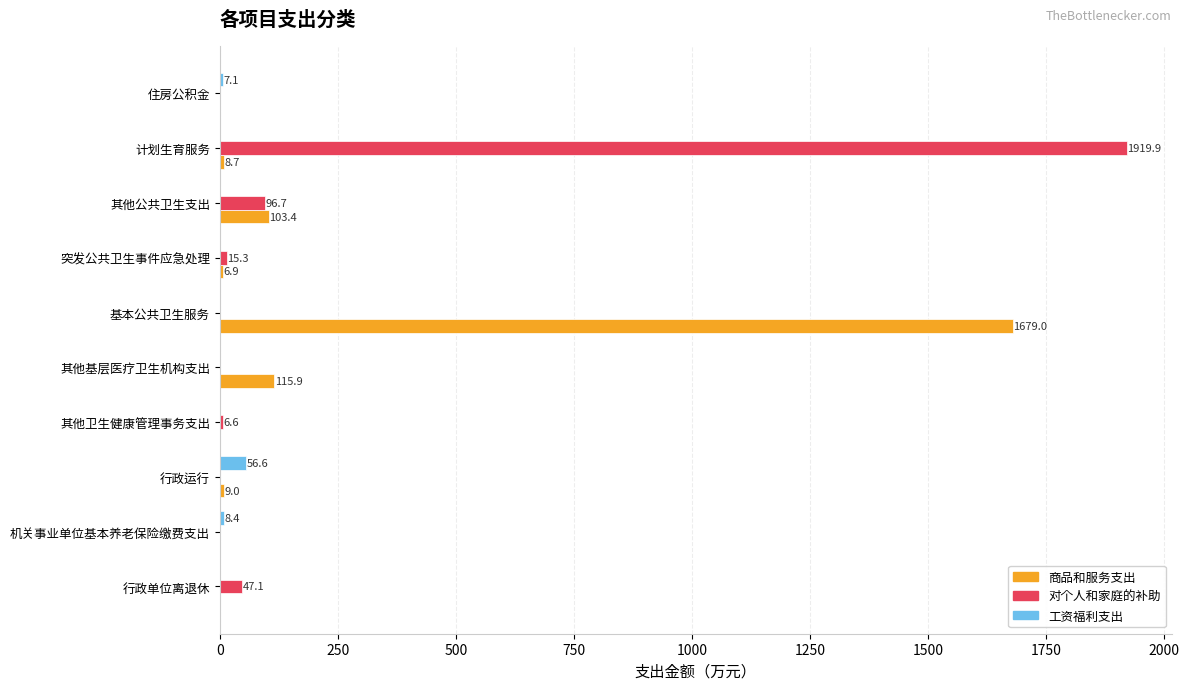

How many categories are shown in the chart?

10